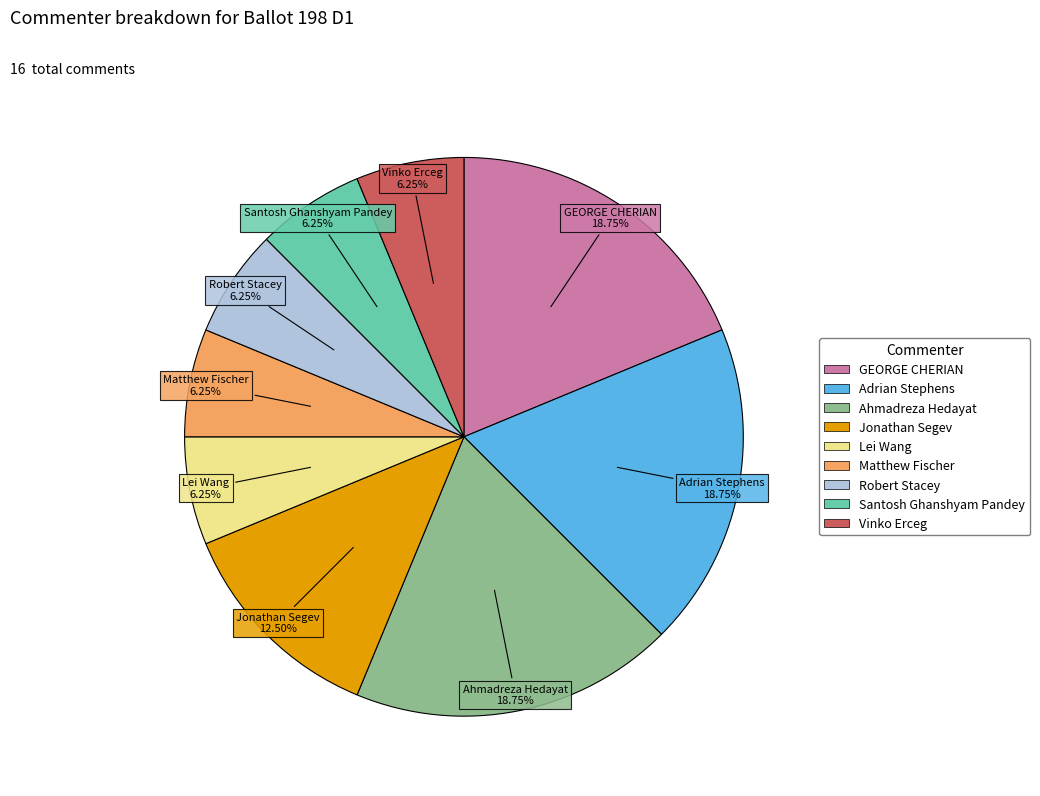

Approximately how many times larger is the value at Vinko Erceg compared to Jonathan Segev?

0.5